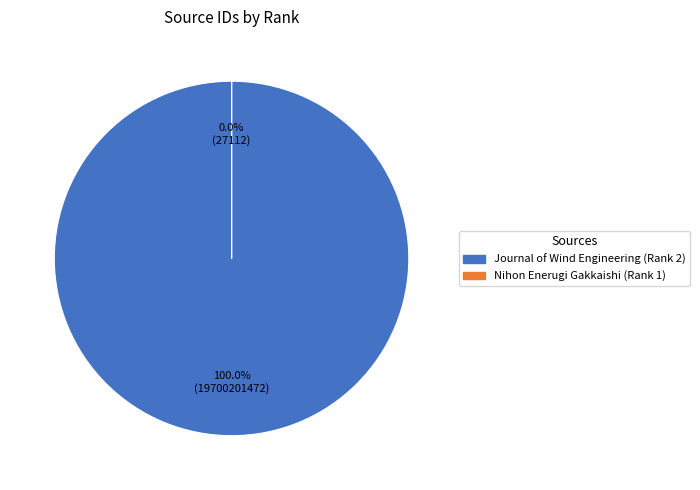

How many slices are in this pie chart?

2